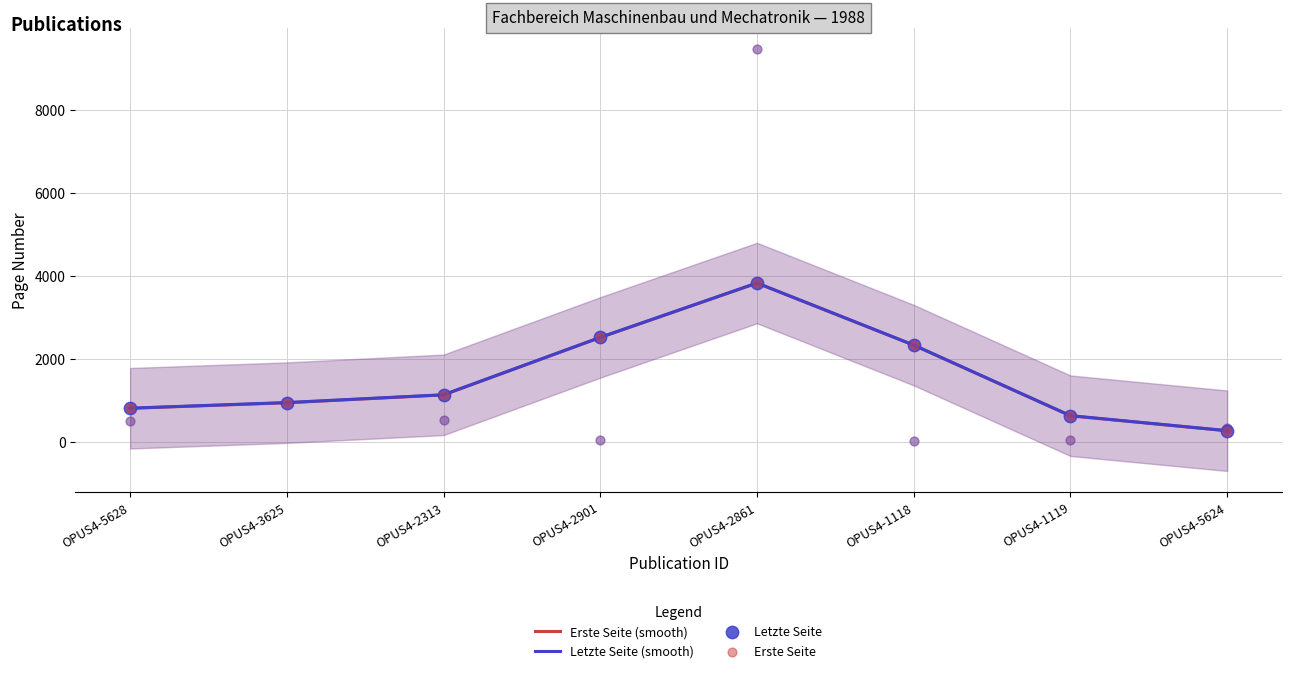

Is the value of Erste Seite at OPUS4-2313 greater than the value of Erste Seite (smooth) at OPUS4-5624?

Yes